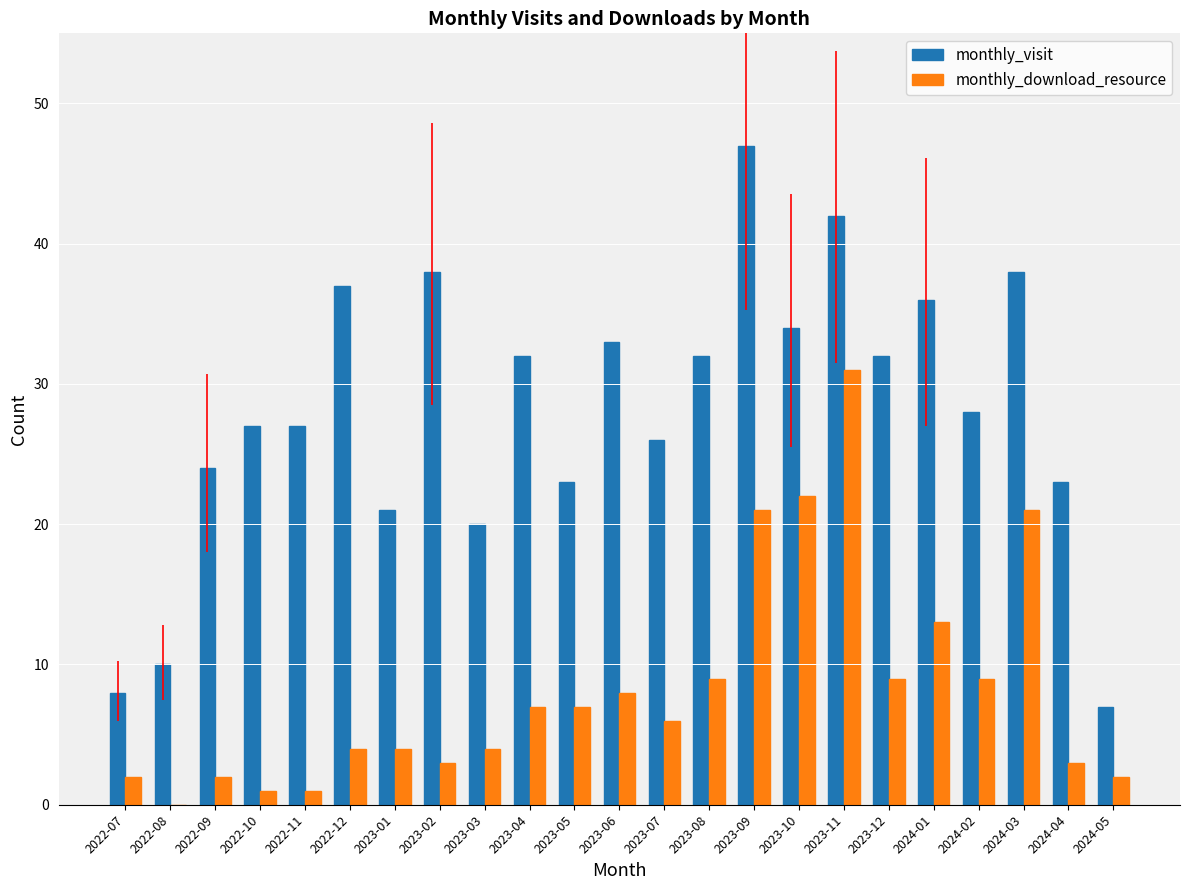

What is the sum of all monthly_visit values?

645